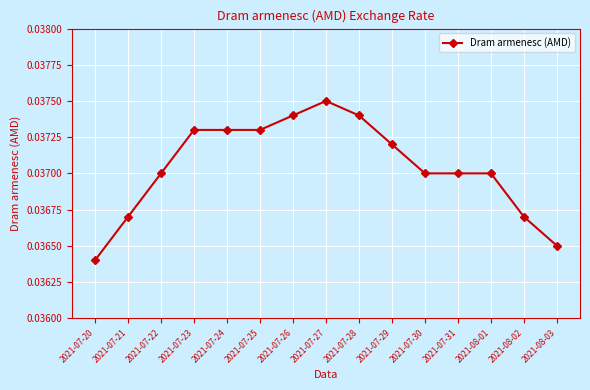

At which category does the chart reach its peak across all series?

2021-07-27